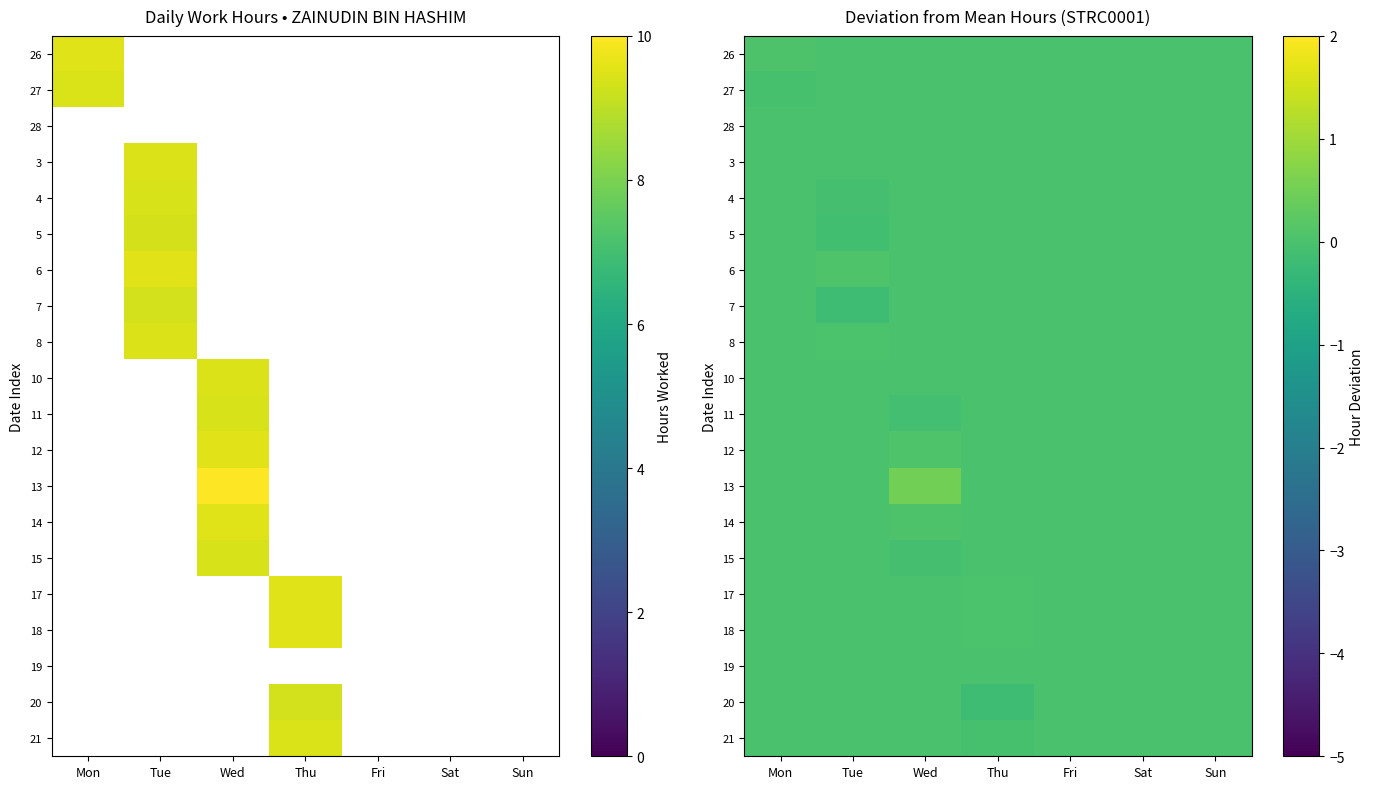

Which label corresponds to the smallest value in the chart?

Thu